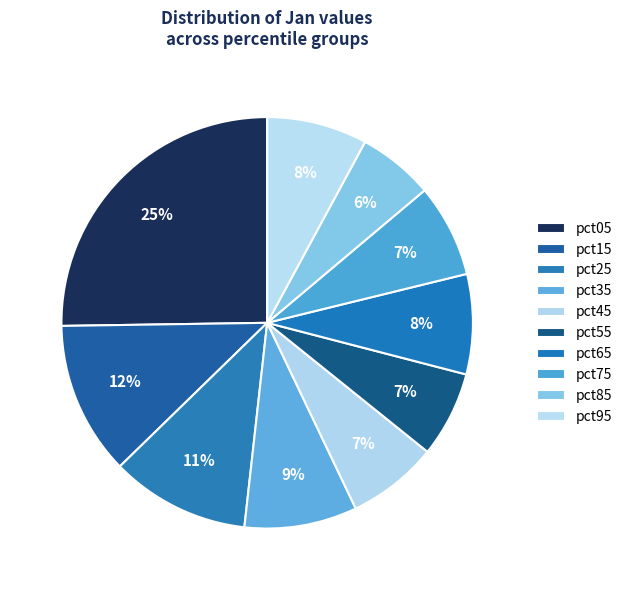

How many slices are in this pie chart?

10